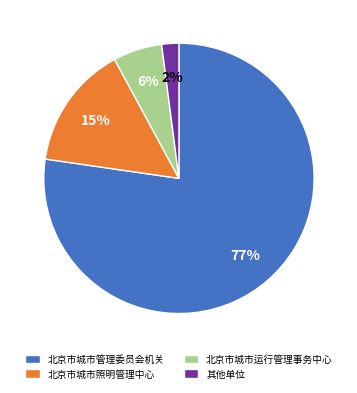

How many slices are in this pie chart?

4